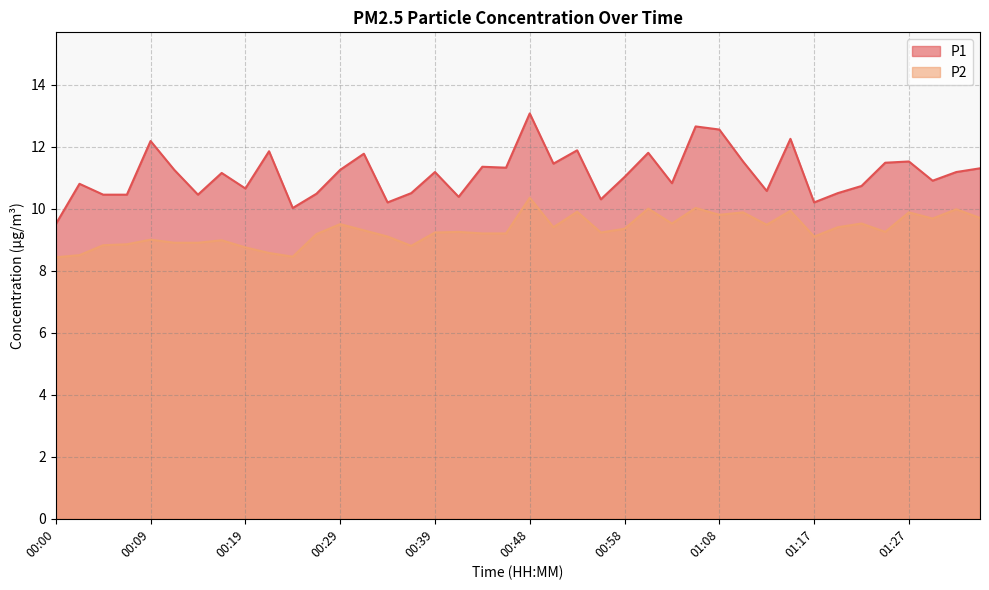

True or false: P2 and P1 intersect in this chart.

False